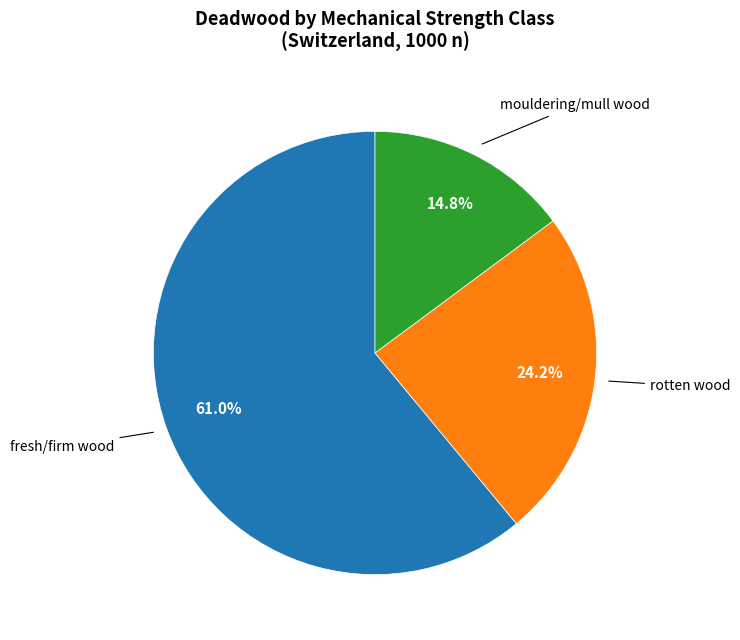

Is there a majority slice in this chart?

Yes